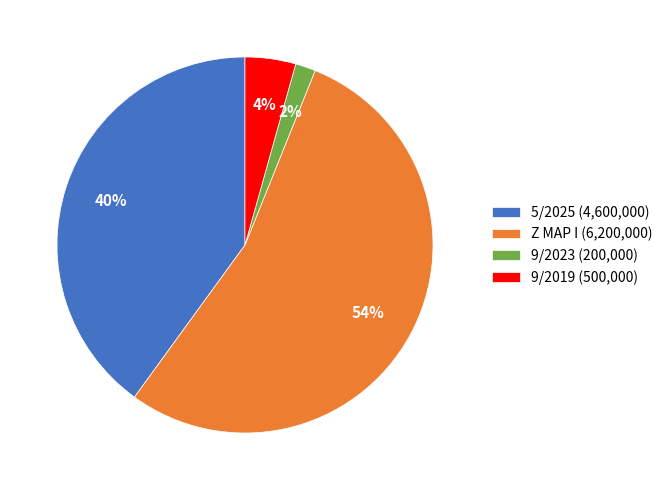

To the nearest percent, what is the combined percentage of 9/2019 (500,000) and Z MAP I (6,200,000)?

58%